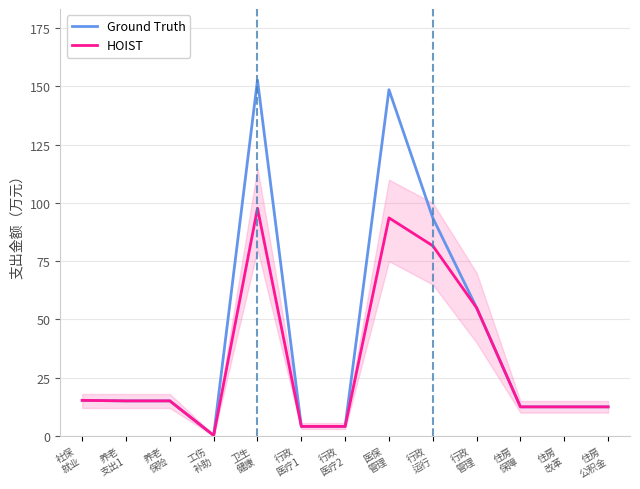

Which series has the largest range (max minus min)?

Ground Truth